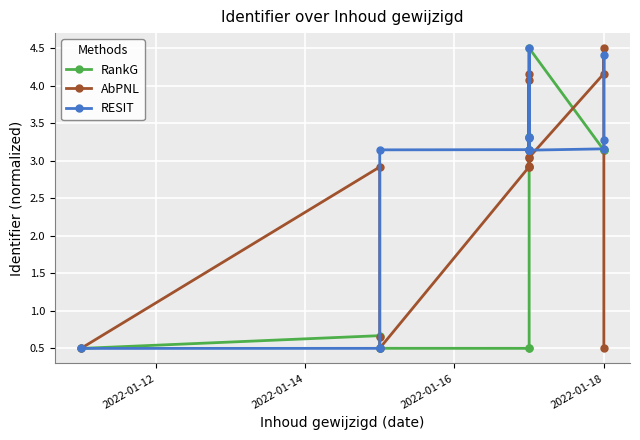

What is the sum of all RESIT values?

39.2